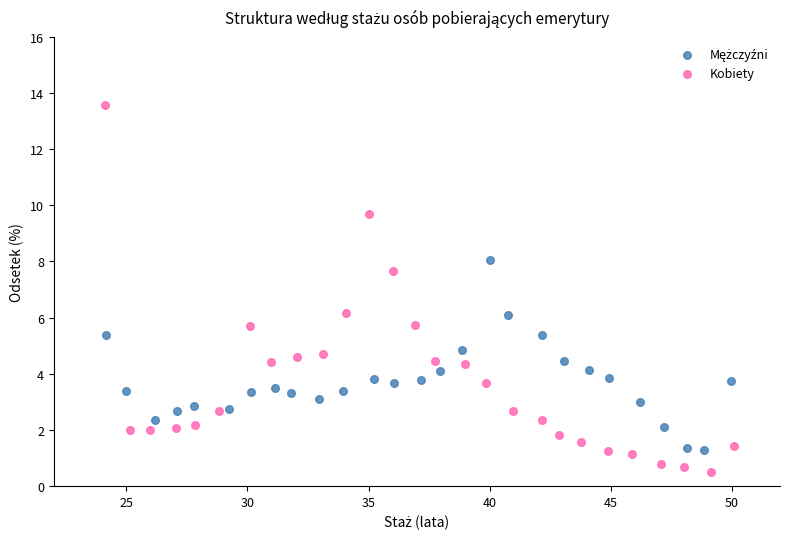

Which series reaches the minimum Y coordinate?

Kobiety